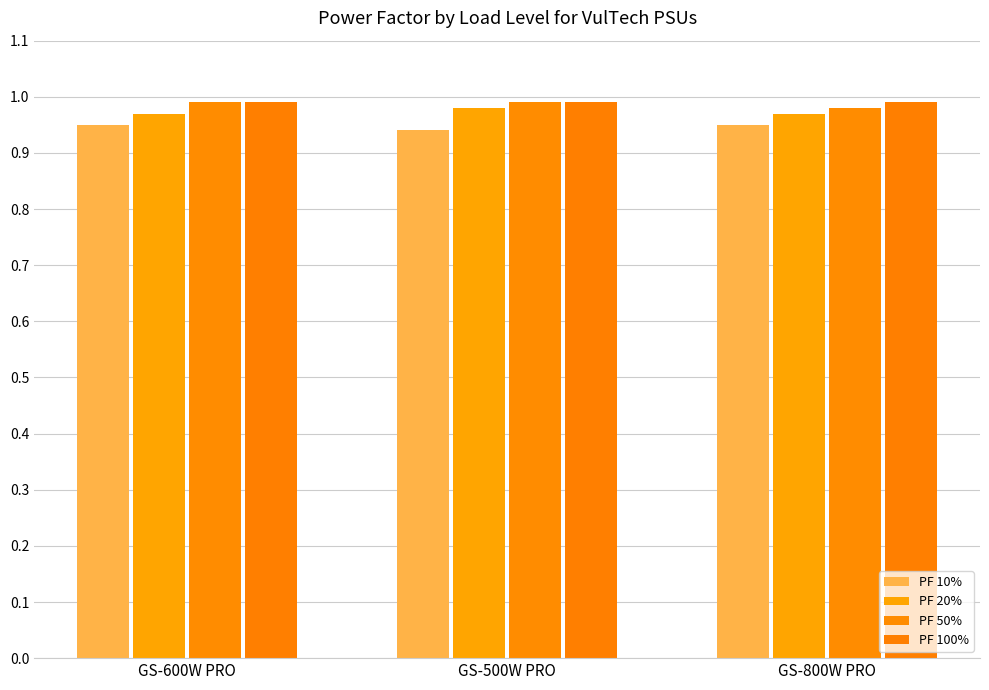

Count the number of data series in this chart.

4